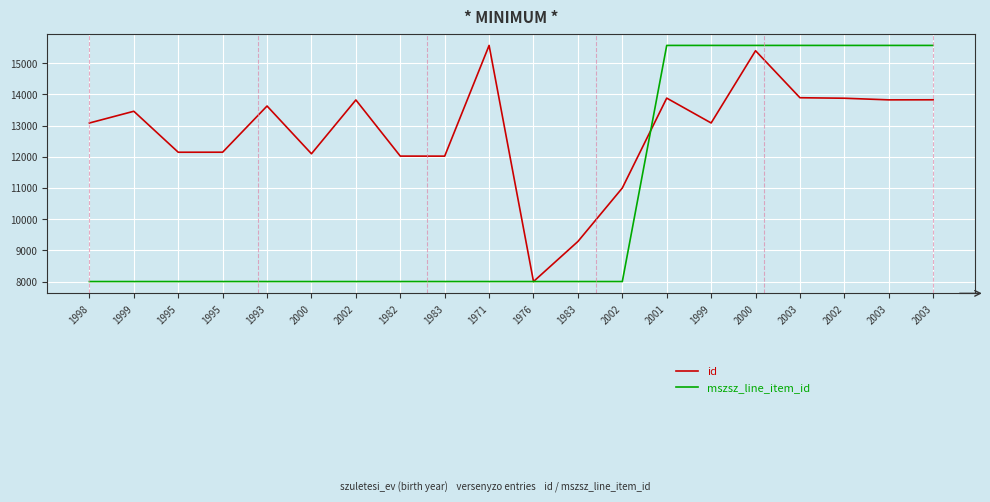

List the series in order of their overall mean, highest first.

id, mszsz_line_item_id